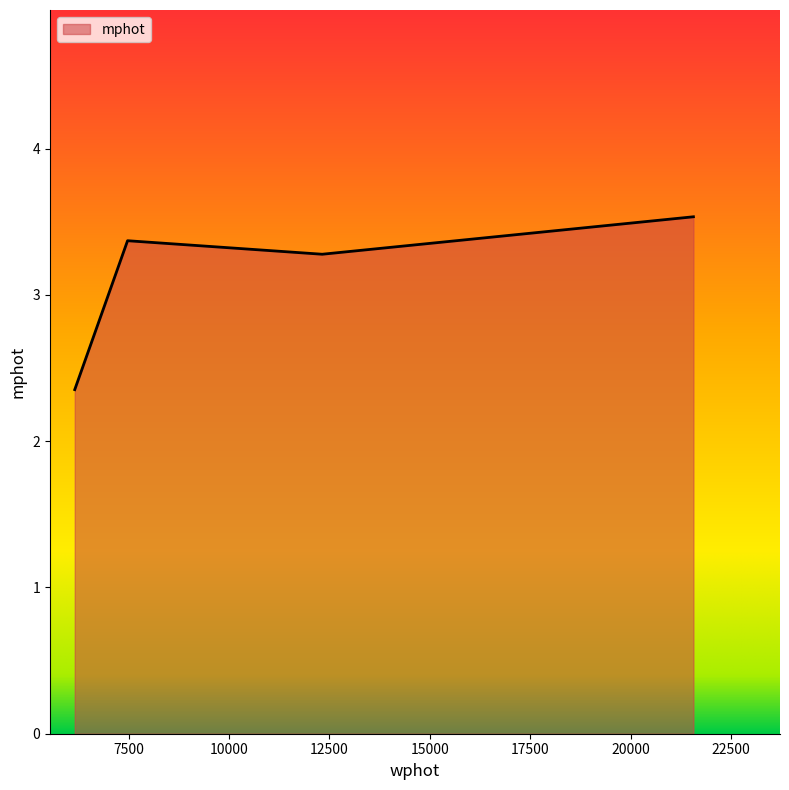

What is the average value?

3.1